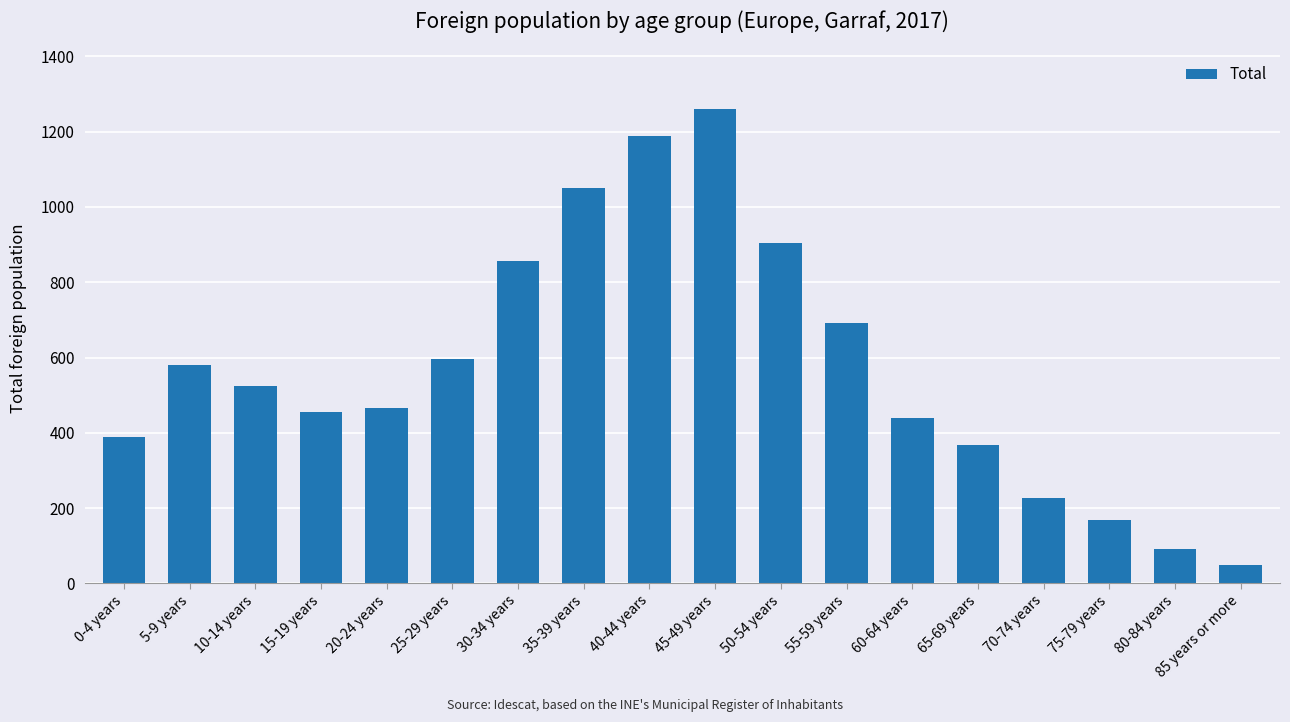

True or false: the data shows 328 at 25-29 years.

False